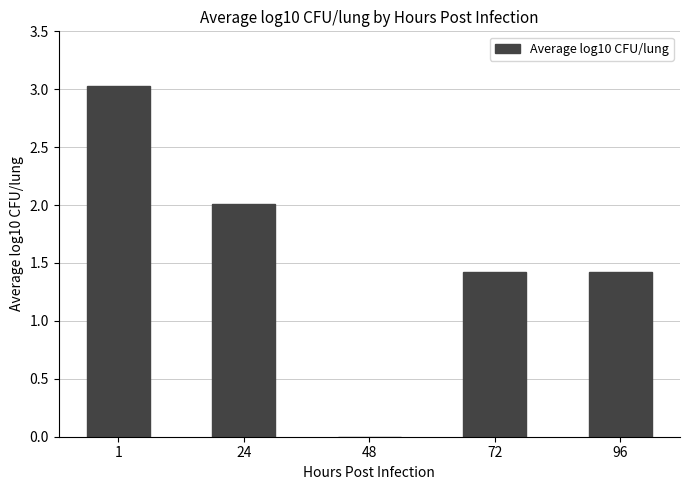

How many data points are above 1?

4